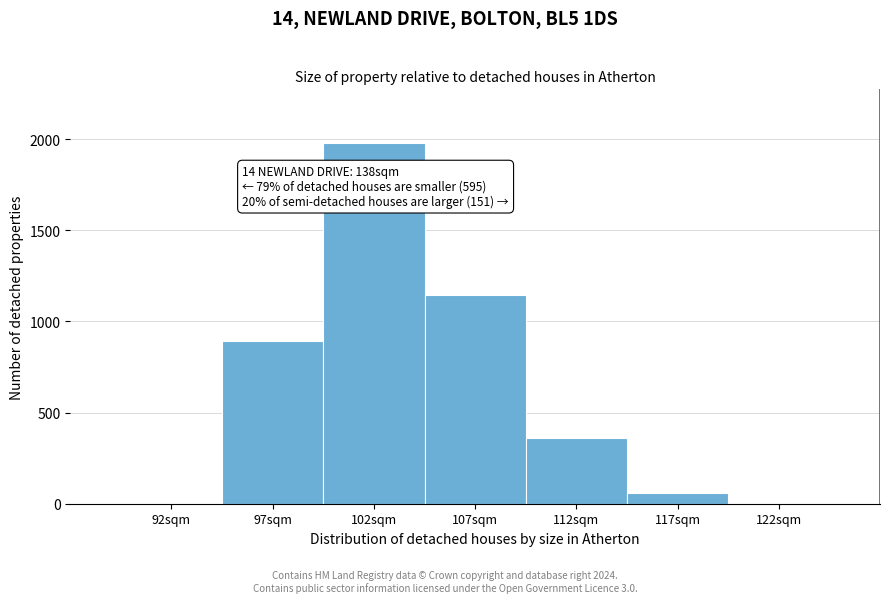

The value at 122sqm is -790. True or false?

False